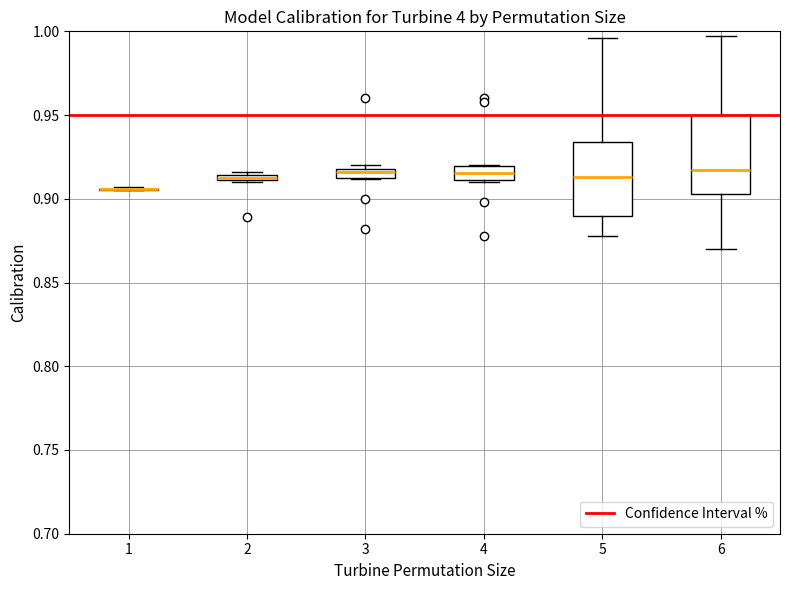

Where is the lower edge of the box at x = 4 on the y-axis? The values are not printed on the chart, so give them approximately, as read against the axis.

0.910